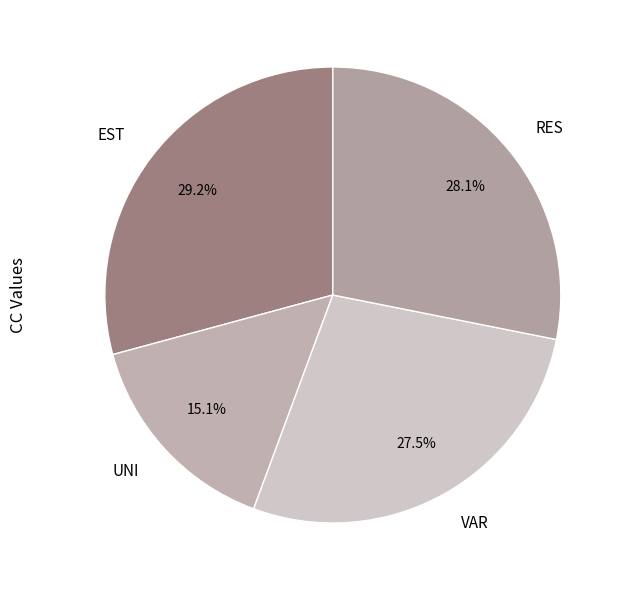

Is the sum of VAR and UNI greater than half?

No